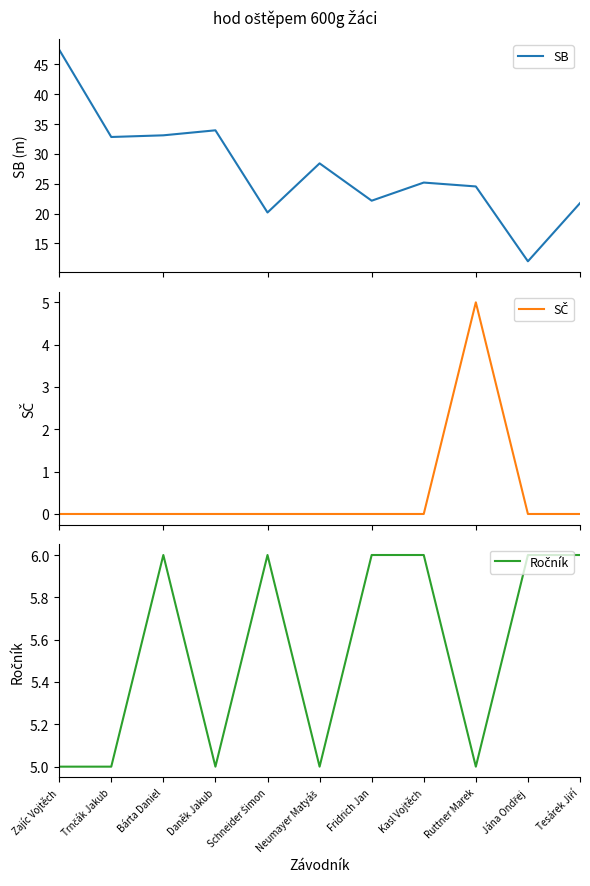

Which has a higher value, Bárta Daniel or Ruttner Marek?

Bárta Daniel